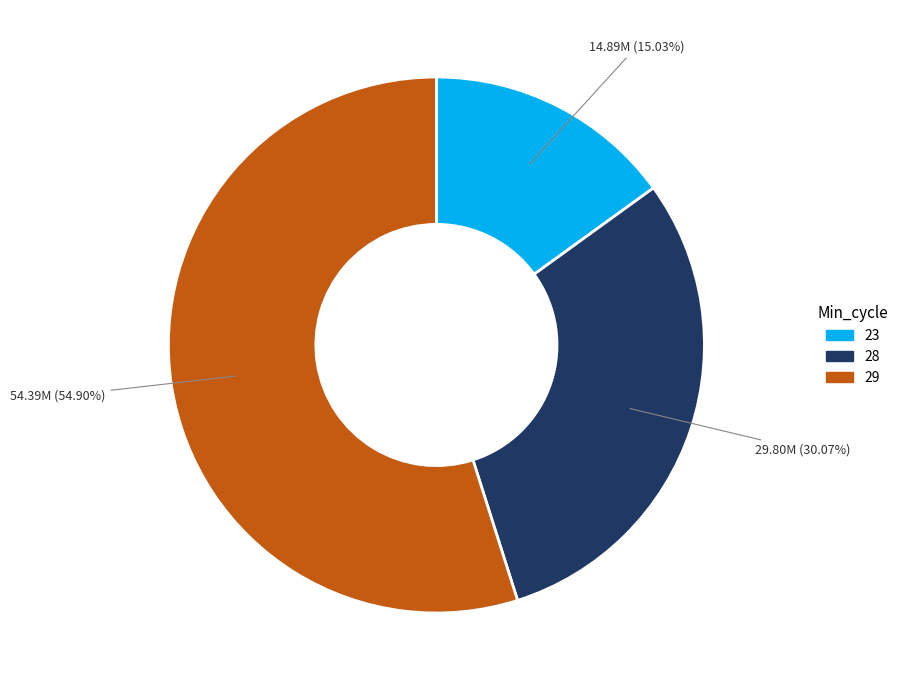

Is there a majority slice in this chart?

Yes